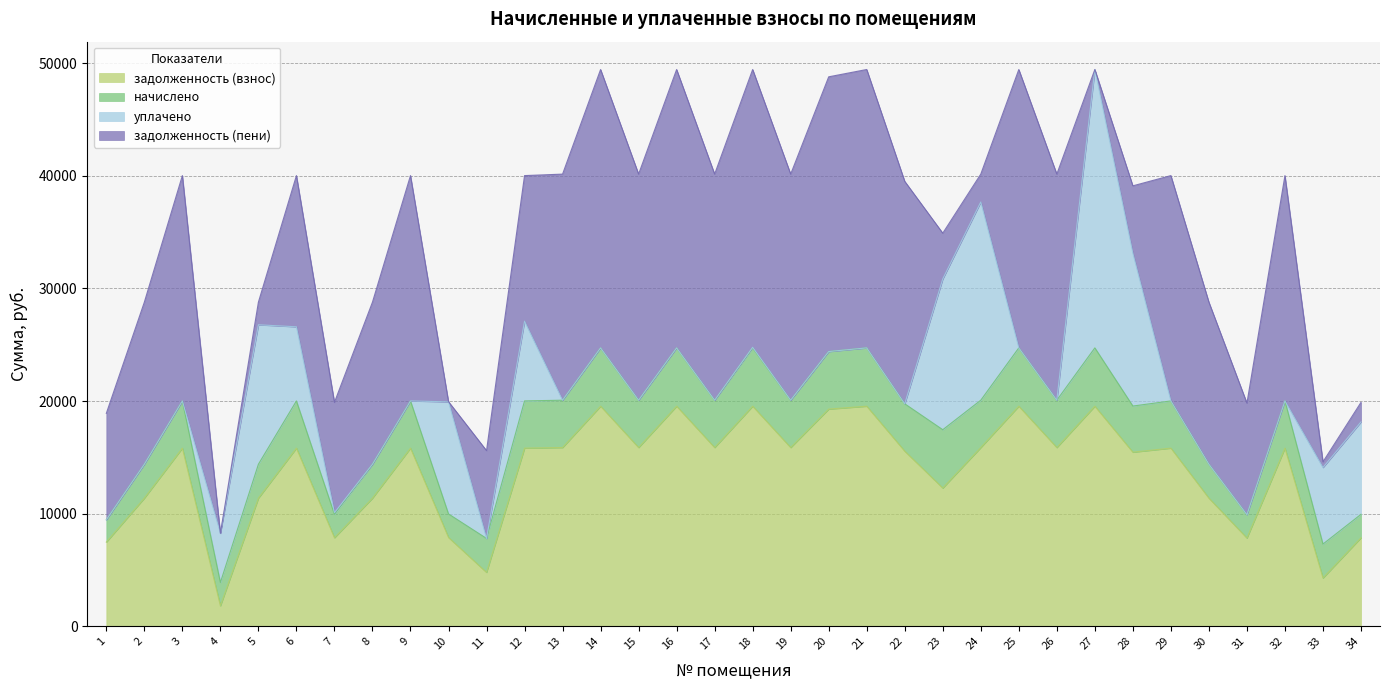

Is it true that начислено equals 5177.9 at 25?

True